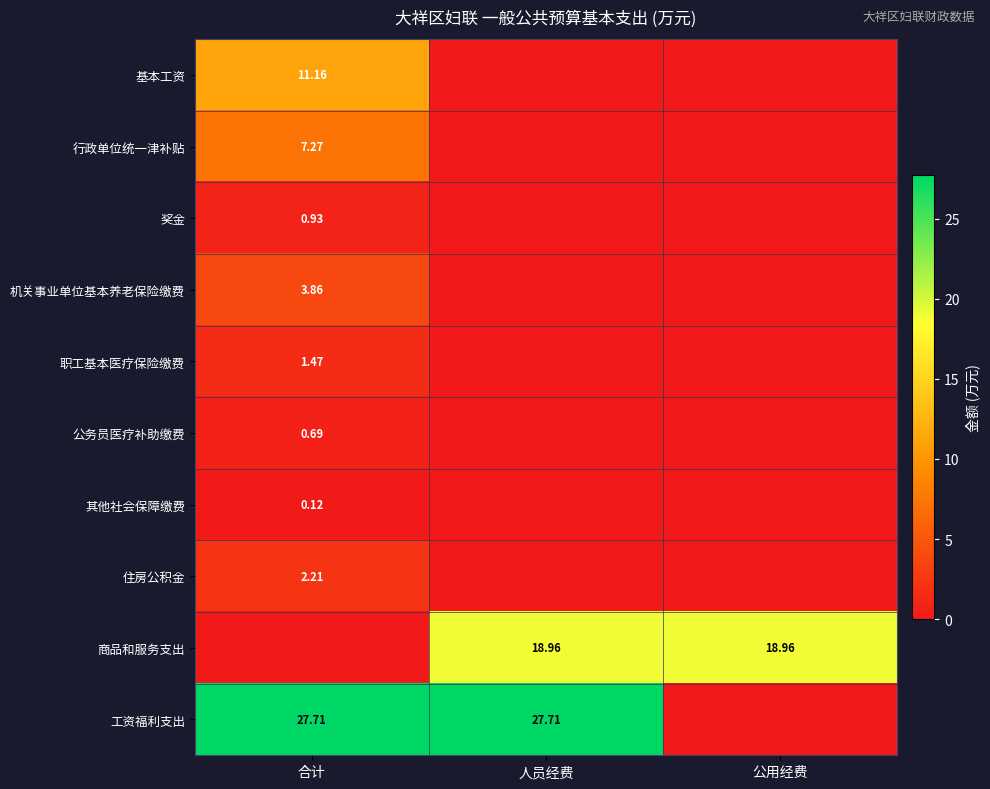

The value of 商品和服务支出 at 人员经费 is 19.0. True or false?

True